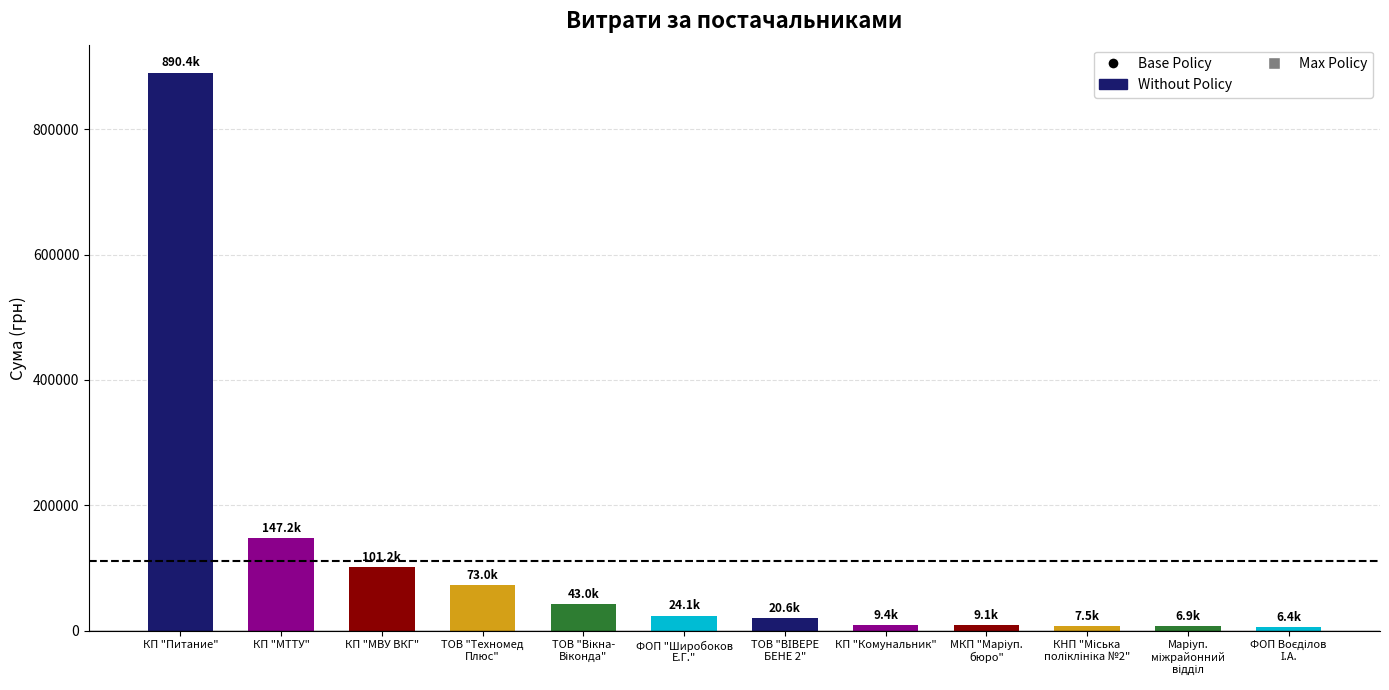

Is it true that the value at КП "Питание" is 890397.3?

True